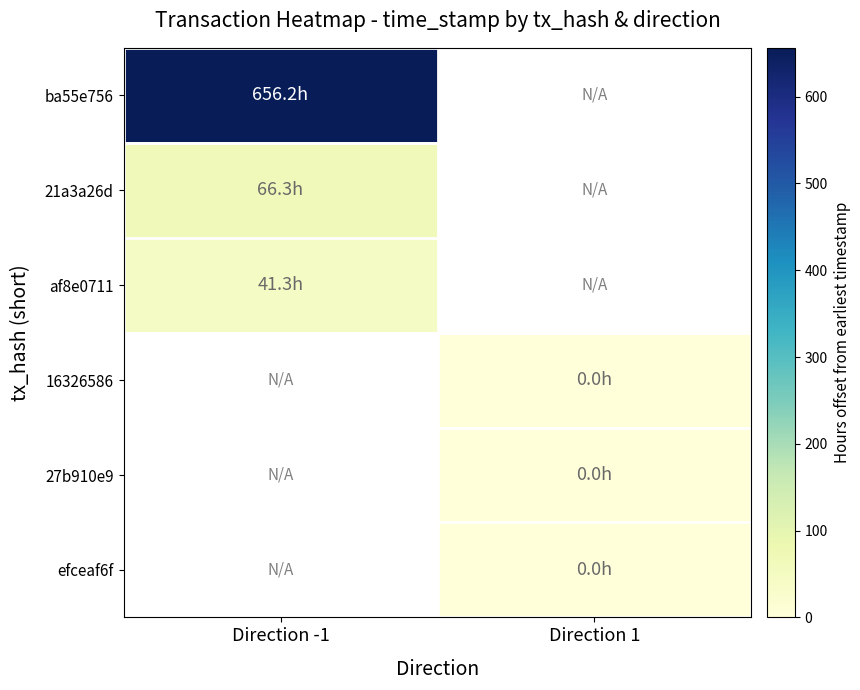

Rank the categories by 21a3a26d value from highest to lowest.

Direction -1, Direction 1